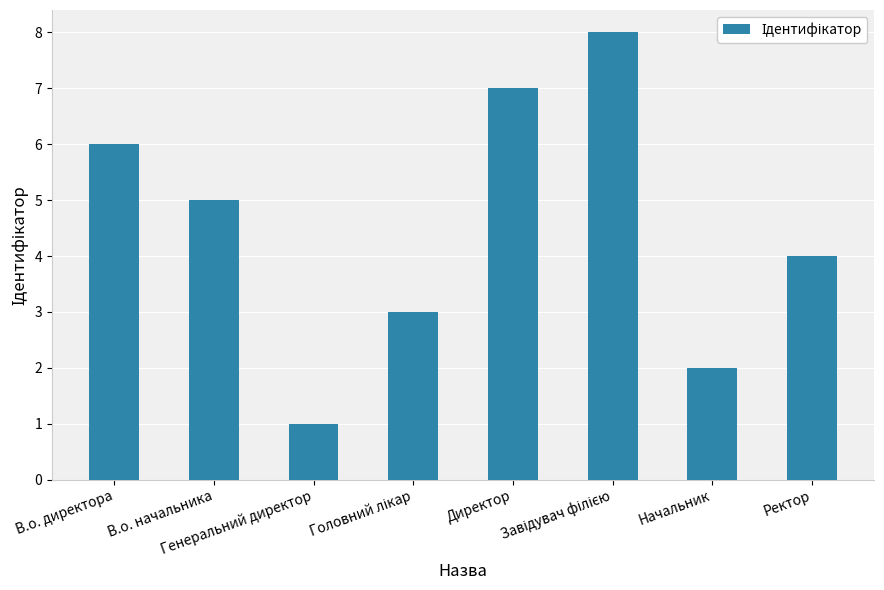

What is the difference between the maximum and second lowest values?

6